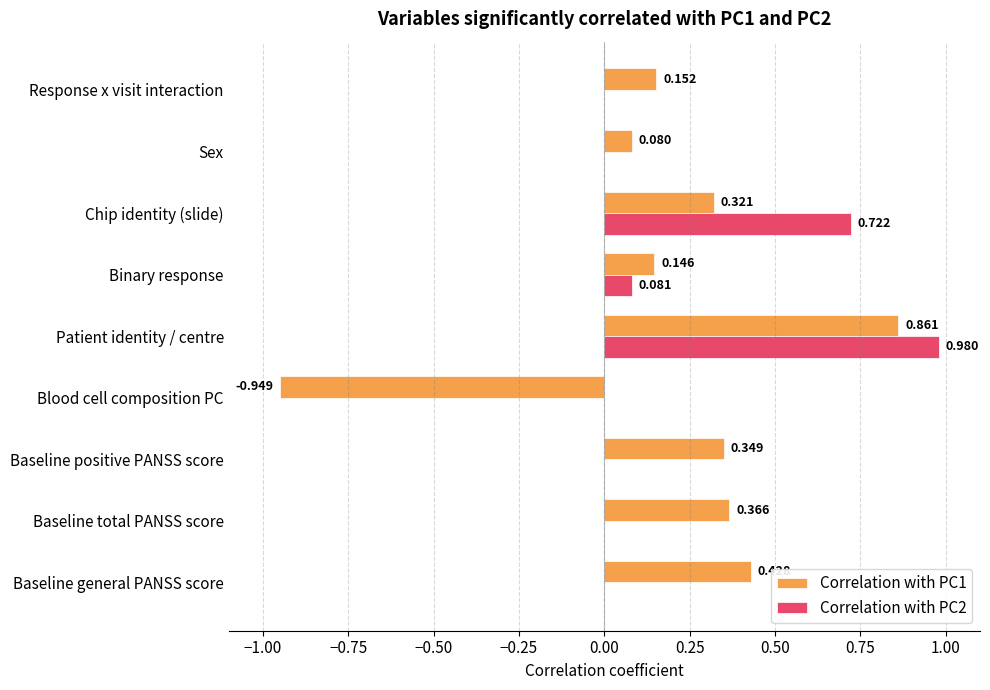

Where is Correlation with PC1 nearest to the value 0?

Sex